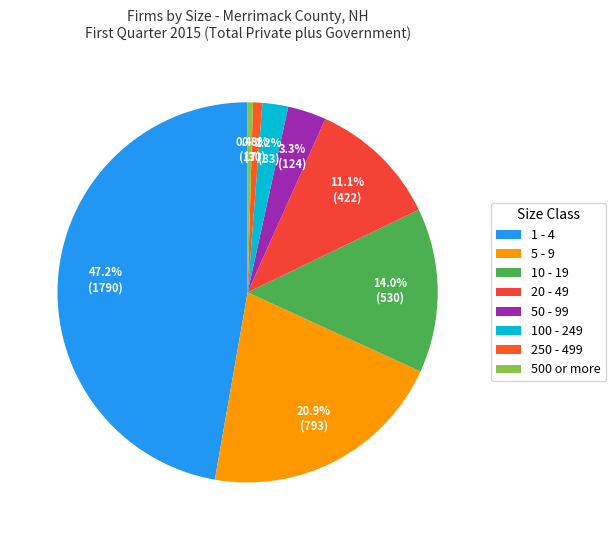

Which slice is the smallest?

500 or more